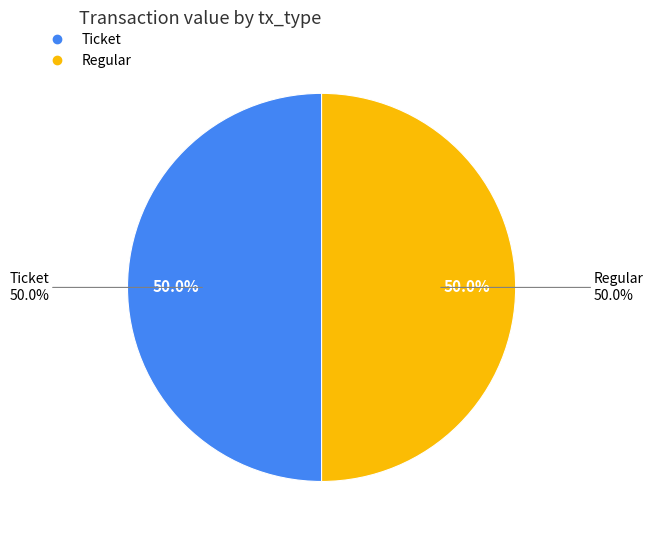

What is the majority slice?

Regular (io_index=4)